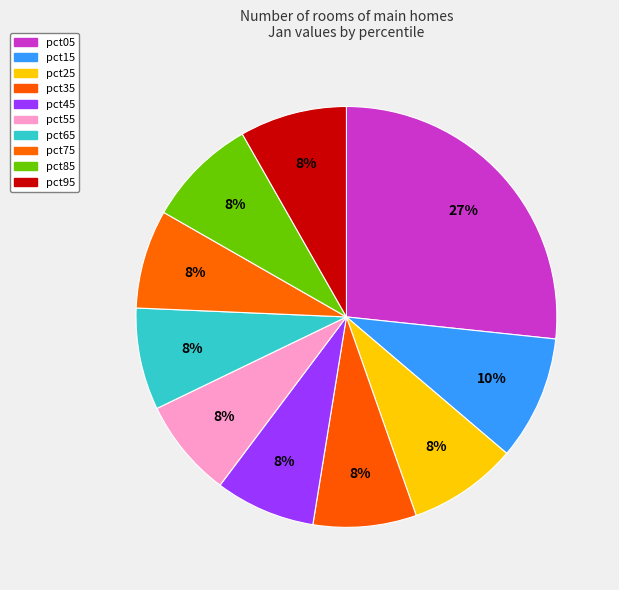

What is the total percentage of pct65 and pct35?

15.8%